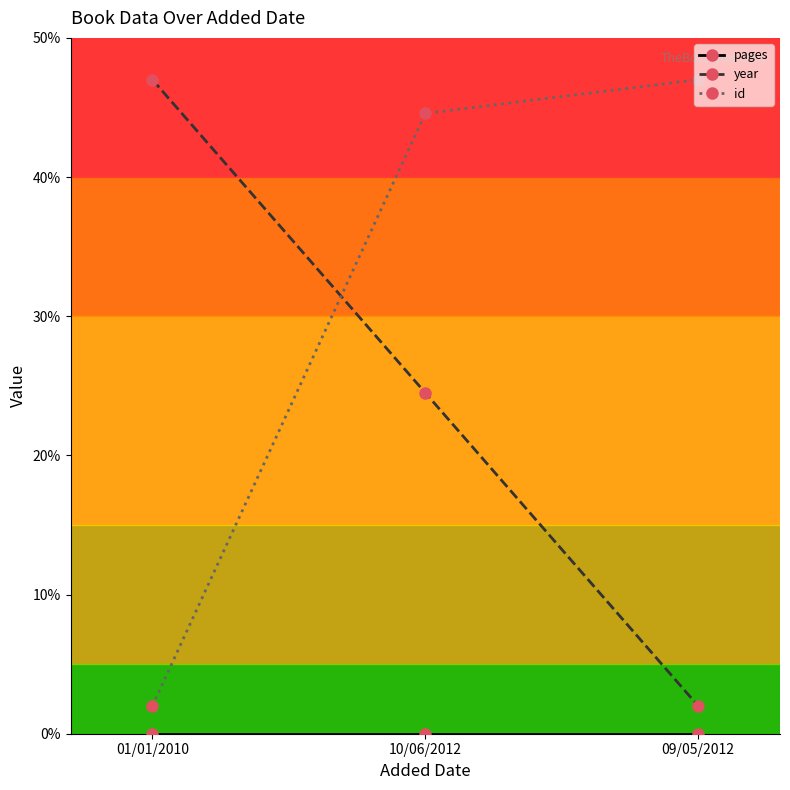

What is the maximum value for year?

47.0